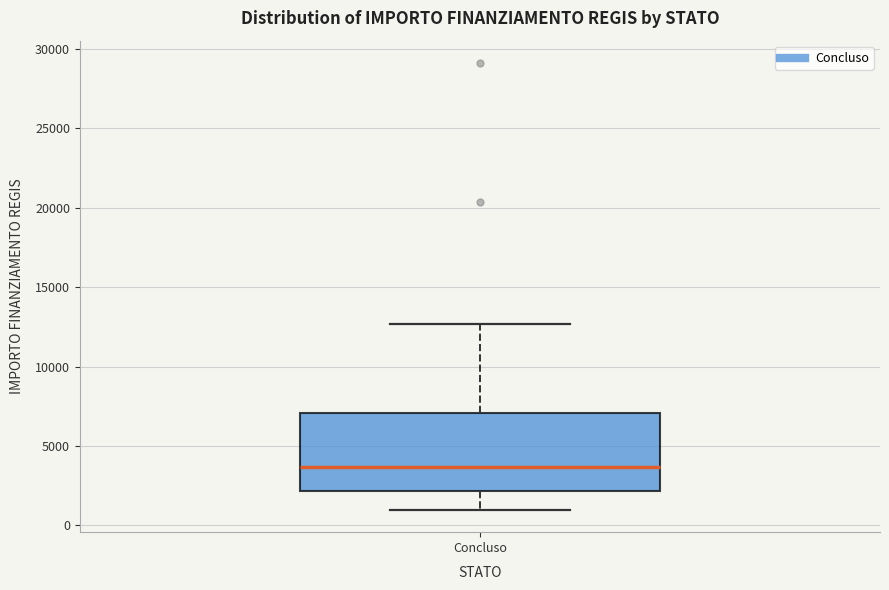

Transcribe this box plot: give where the median line is, the range the box spans, and where the two whiskers end, as read against the y-axis. The values are not printed on the chart, so give them approximately, as read against the axis.

median 3500, box 2000 to 7000, whiskers 1000 to 12500